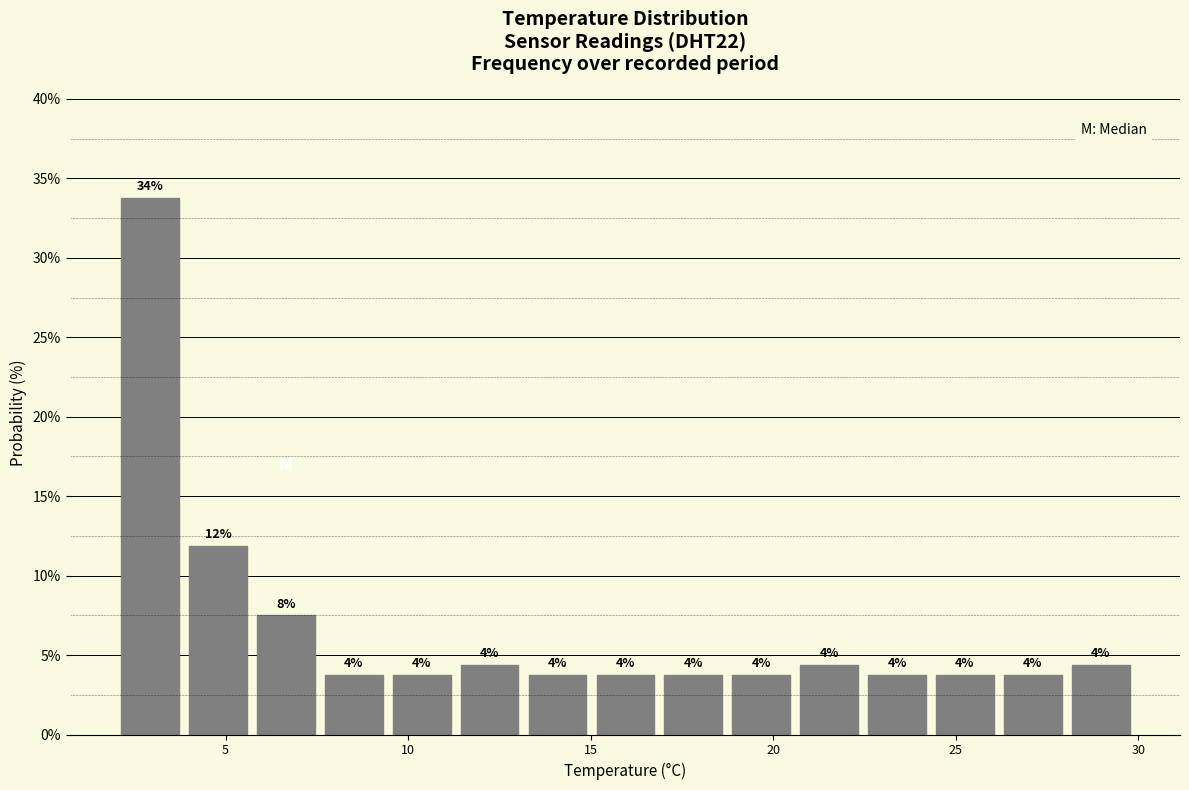

Around what value on the x-axis is the tallest bar? Give the approximate position of its centre, as read against the axis.

3.0